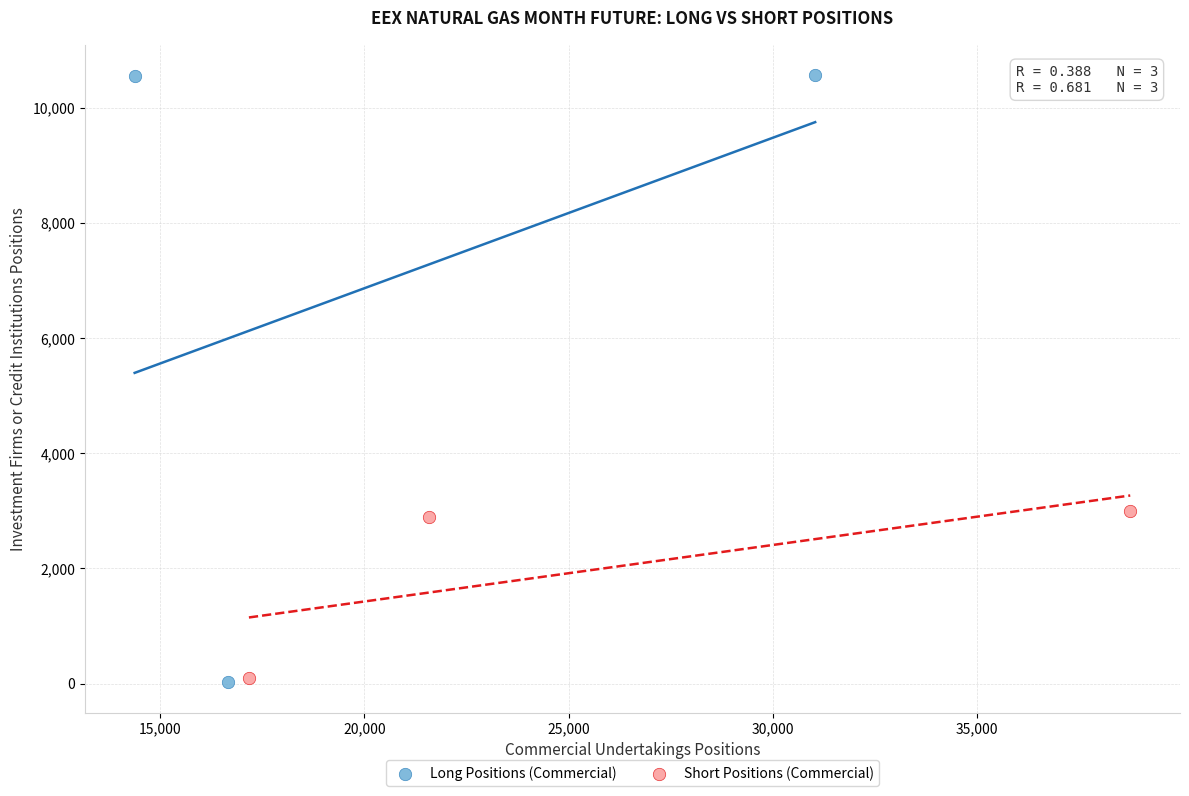

Which series contains the highest Y value?

Long Positions (Commercial)